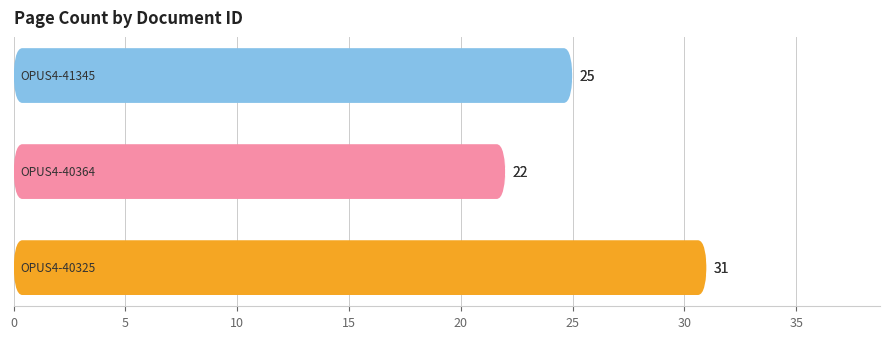

How many bars are there in total?

3